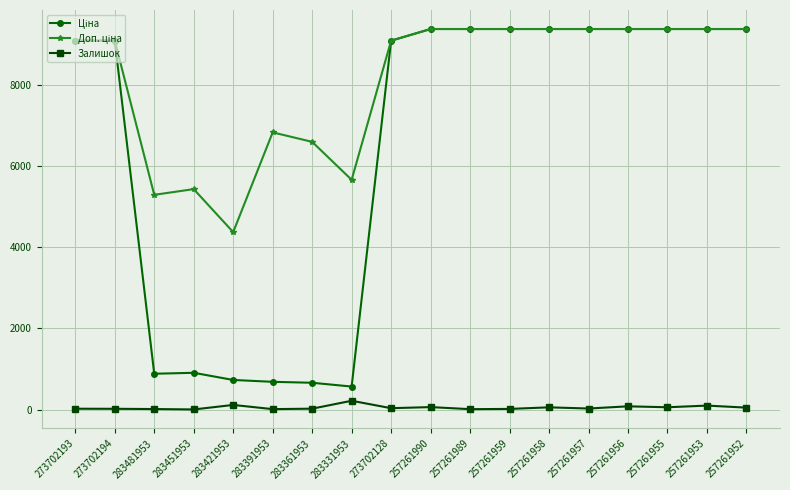

What is the value of the Залишок point at the 8th from the left?

216.0